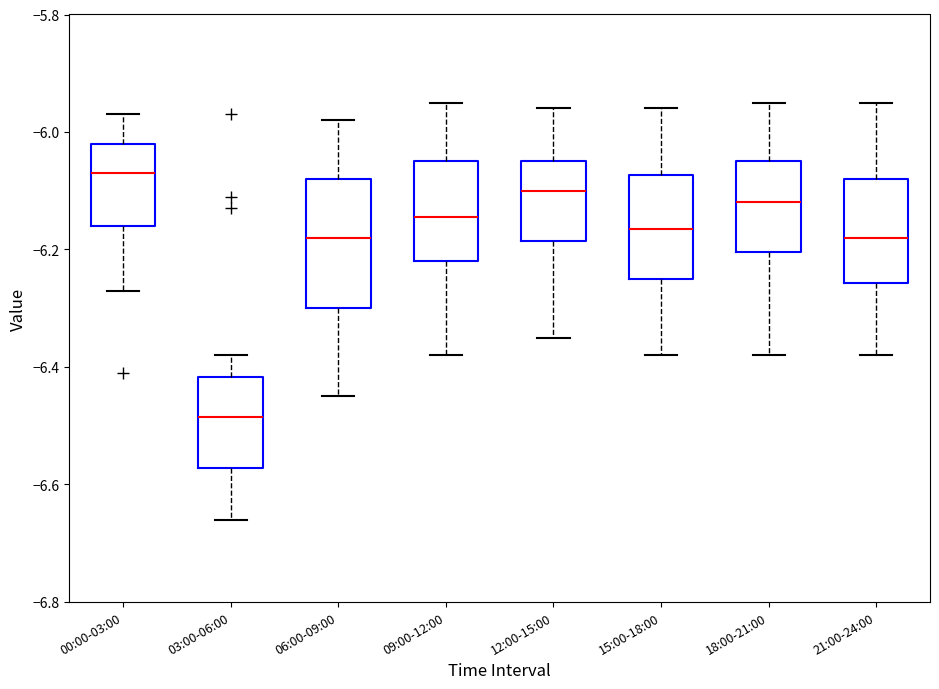

Which box has the highest median line?

00:00-03:00